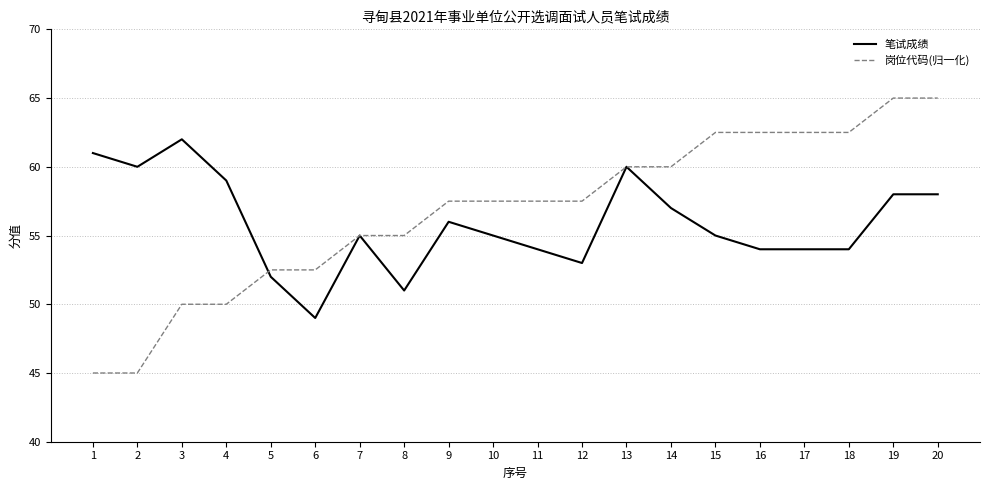

How many values in the 岗位代码(归一化) series exceed 57?

12